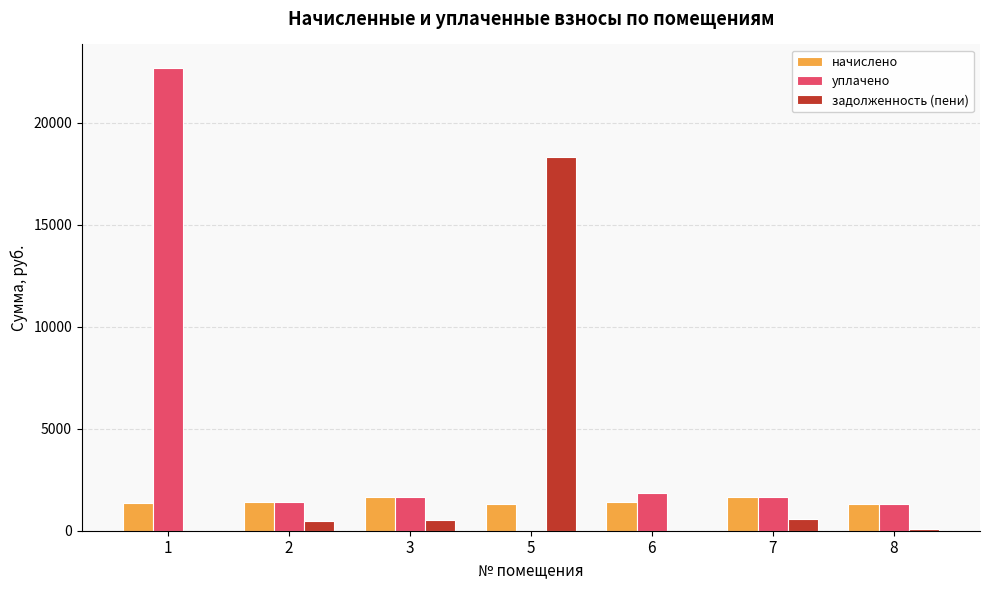

What is the total value across all series at 7?

3892.1